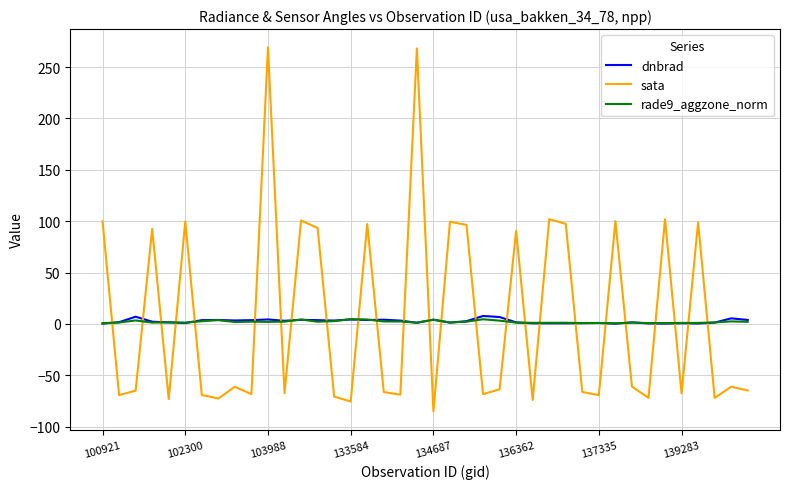

True or false: rade9_aggzone_norm and sata intersect in this chart.

True